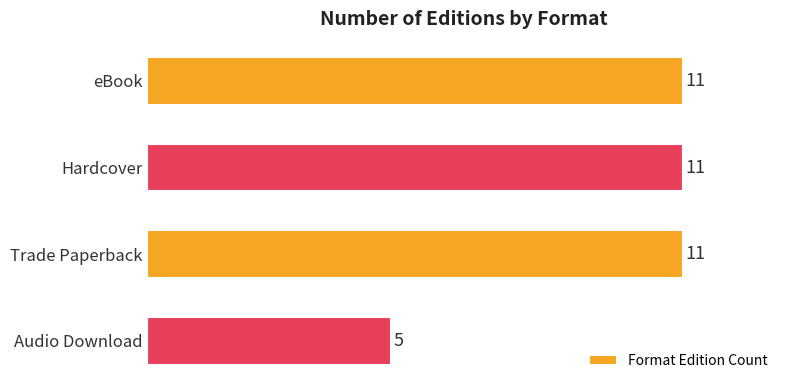

True or false: the data shows 11 at Hardcover.

True